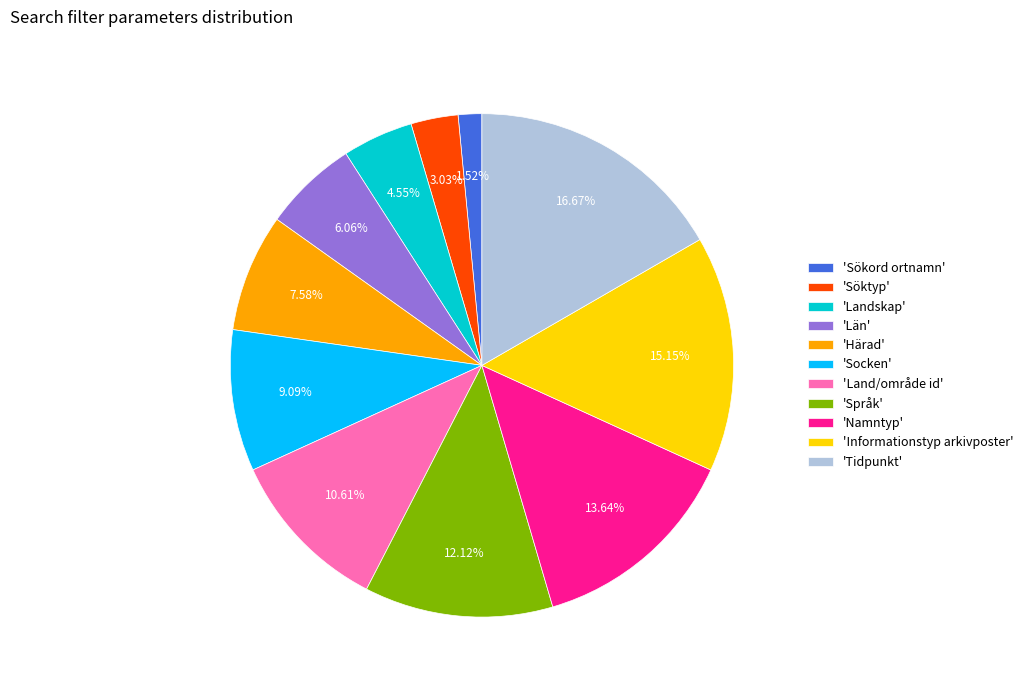

How many slices are in this pie chart?

11